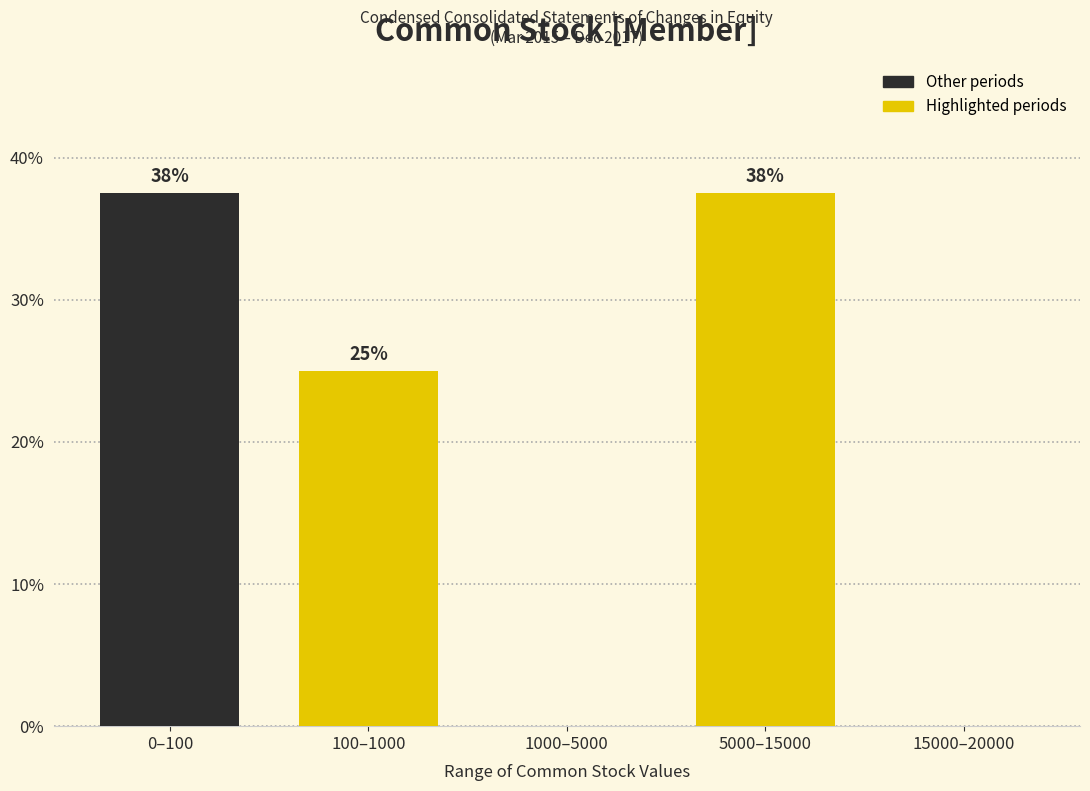

Are the bars horizontal?

No